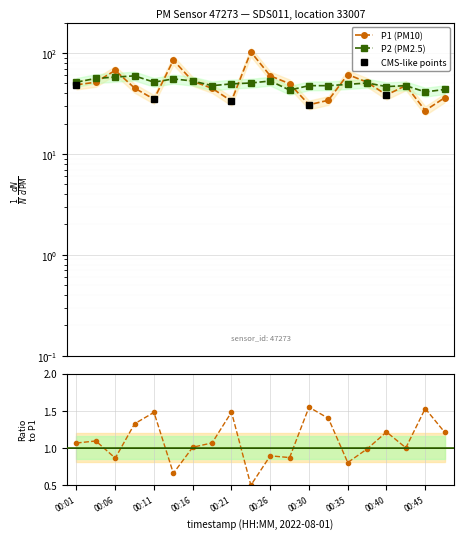

Which series changed the most between 00:16 and 00:33?

P1